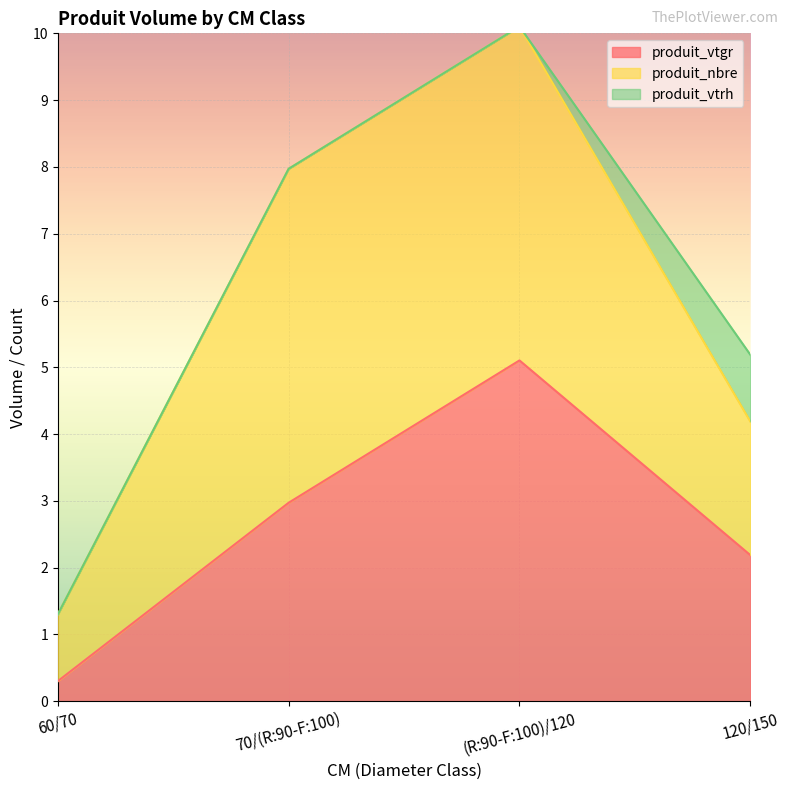

Read the produit_nbre value at 120/150.

2.0